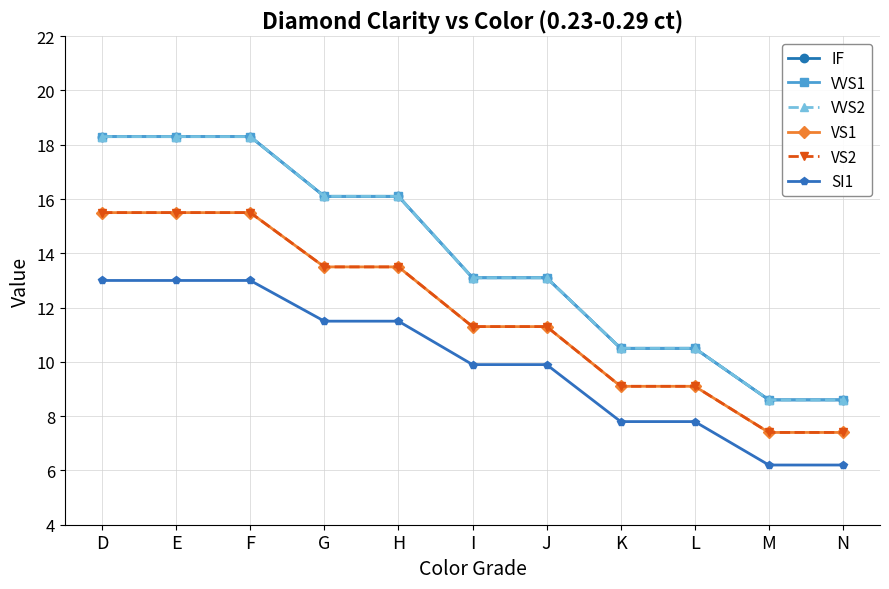

Does the chart have visible grid lines?

Yes